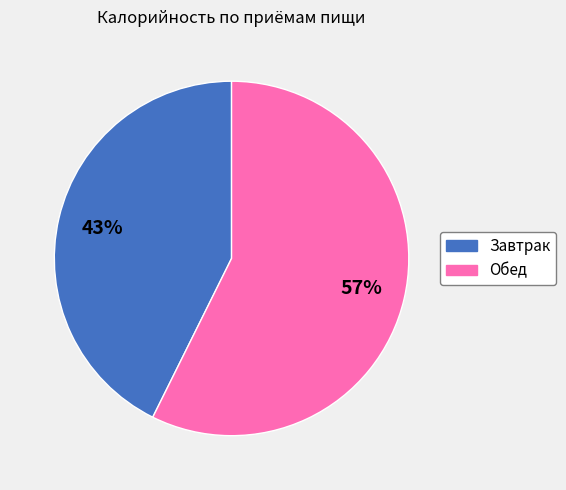

Count the number of slices in the pie.

2